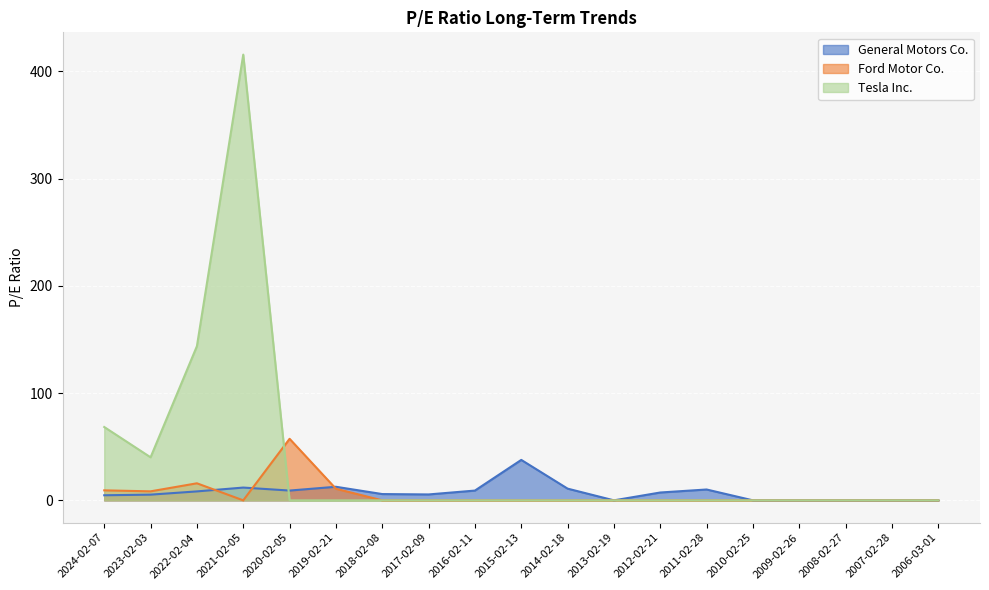

Where is the first local minimum for Tesla Inc.?

2023-02-03